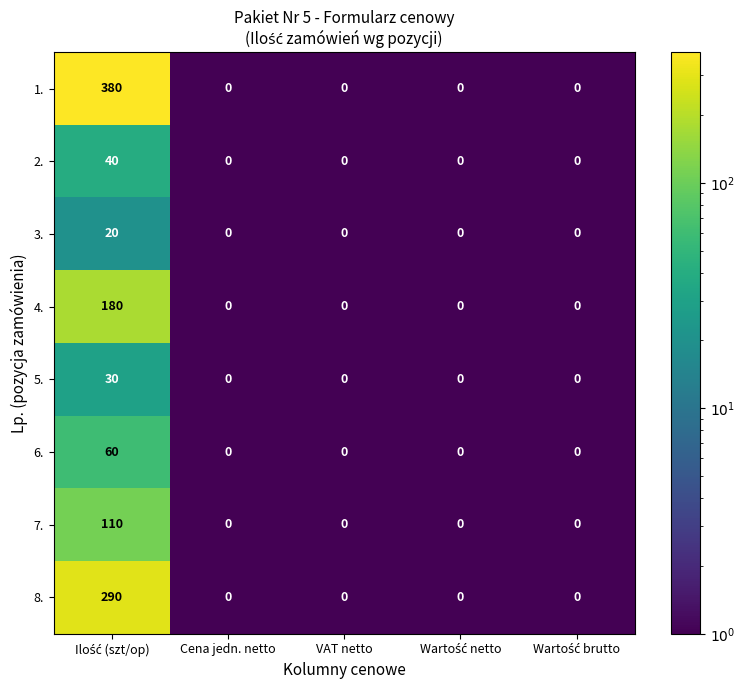

What is the average value of the 6. series?

12